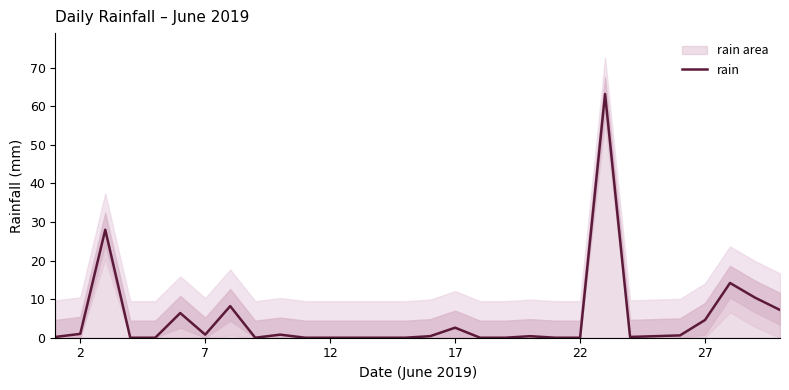

What is the maximum value for rain?

63.2